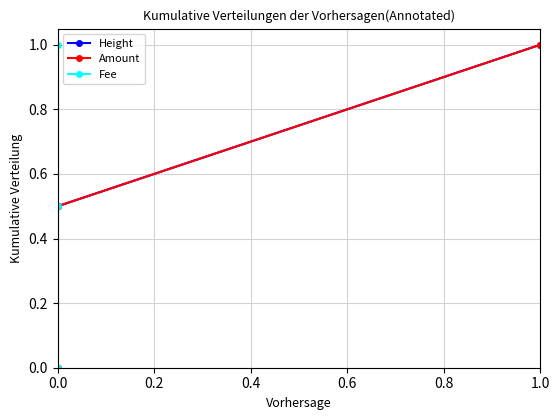

At how many categories does at least one series exceed 0?

2